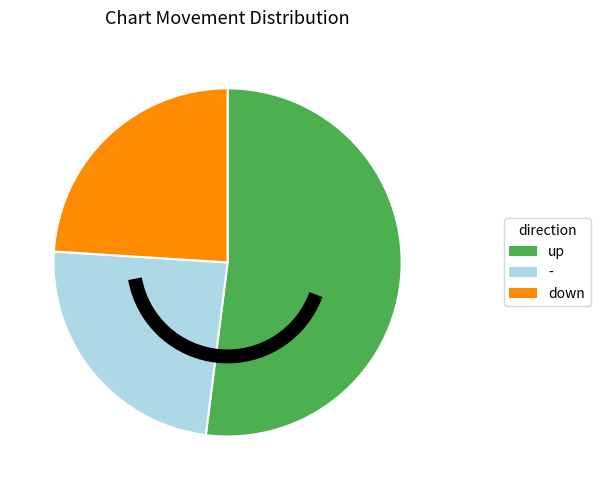

How many segments does this pie chart have?

3